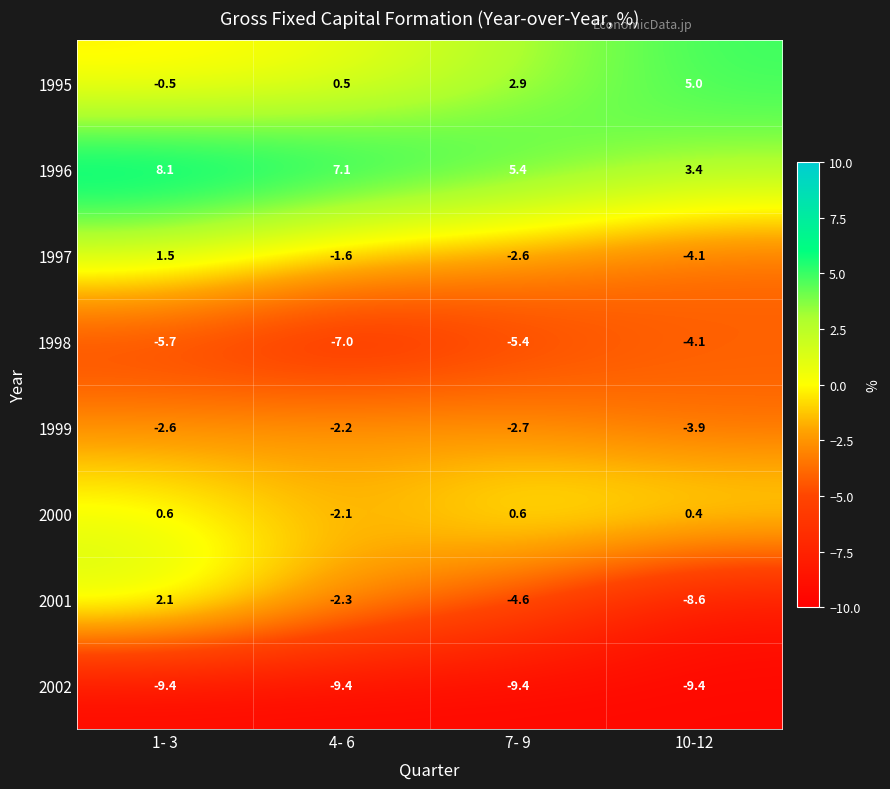

What is the sum of the 1998 values at 10-12 and 4- 6?

-11.1